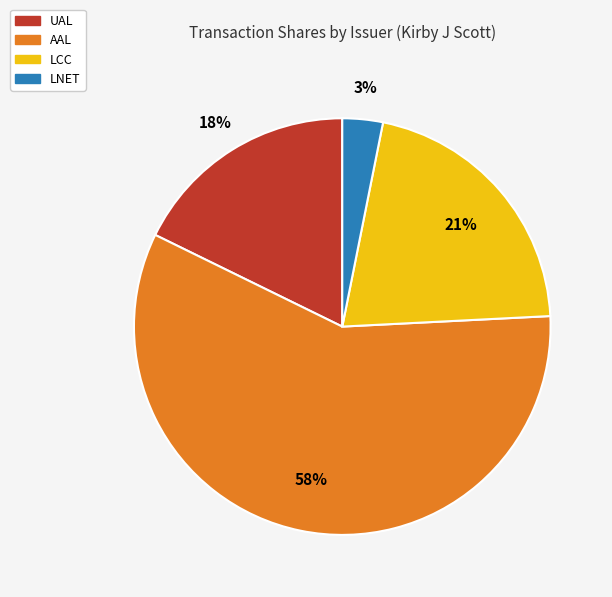

What is the largest slice in the pie chart?

AAL